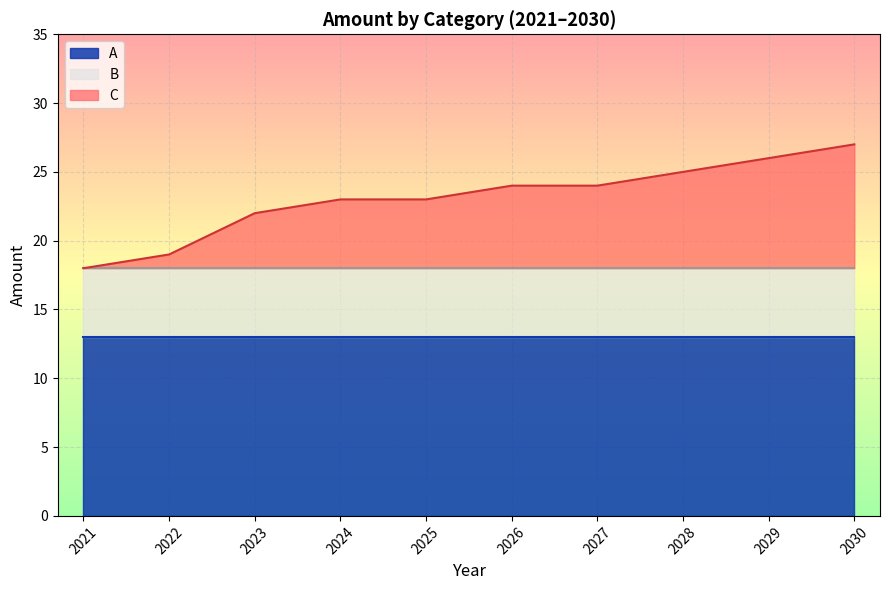

How many lines are shown in the chart?

3